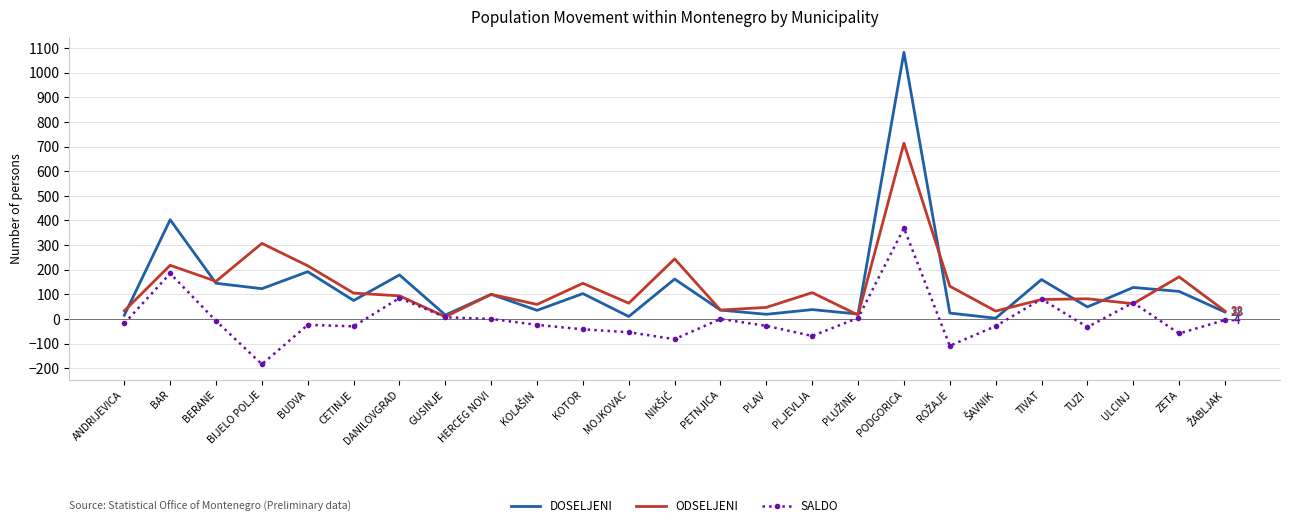

In SALDO, how many points are lower than both neighbors (excluding endpoints)?

7